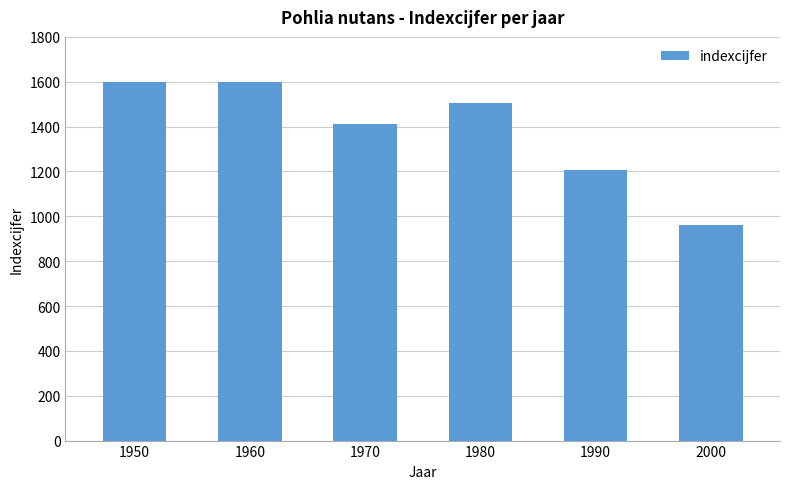

Where does the data first go above 1503?

1950